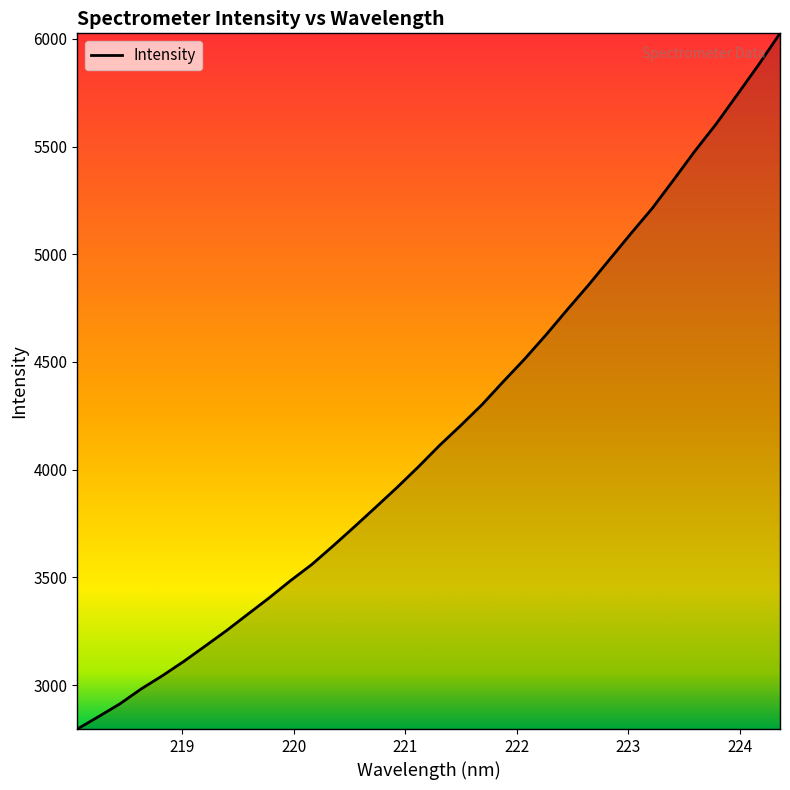

Does the chart have visible grid lines?

No